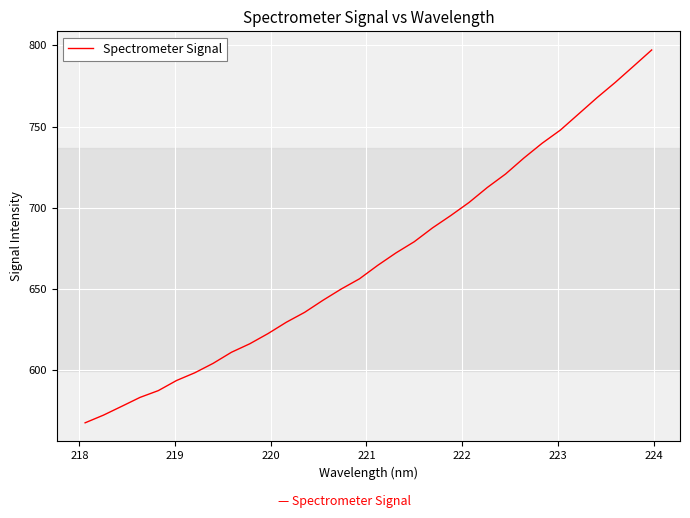

What is the difference between the maximum and minimum values?

230.0